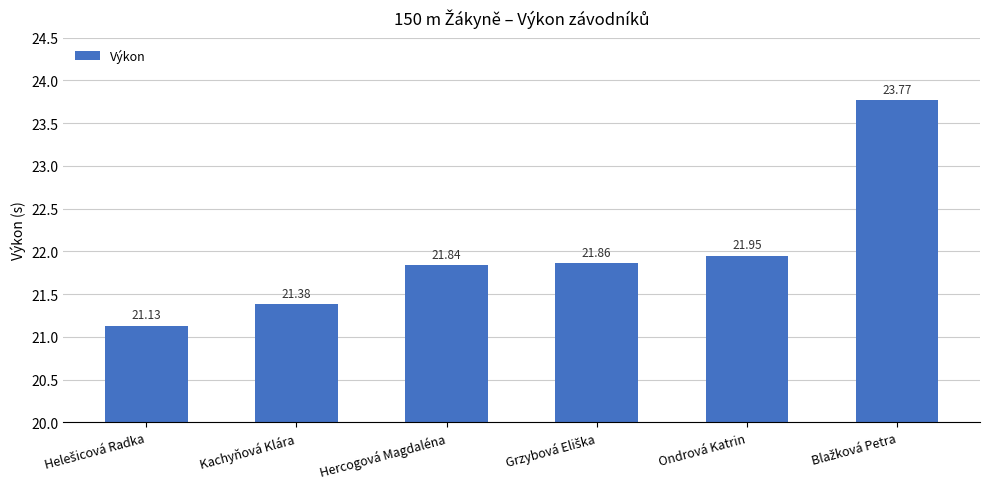

What is the difference between the second highest and second lowest values?

0.6